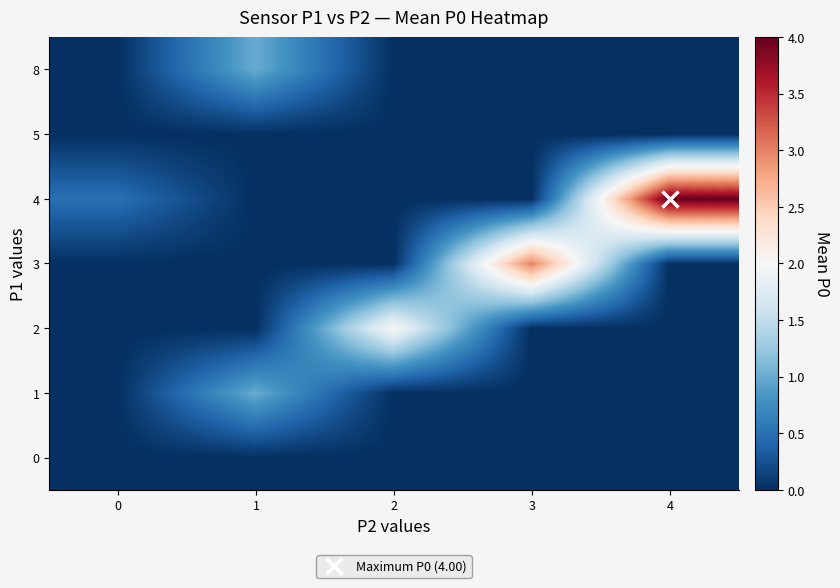

At how many categories does at least one series exceed 3?

1